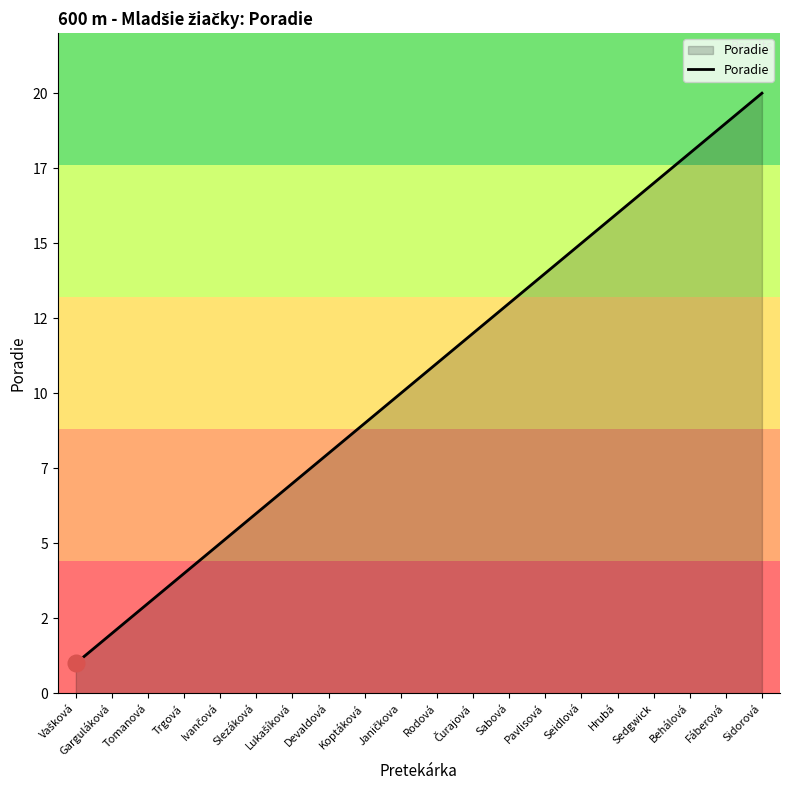

Which has a higher value, Čurajová or Devaldová?

Čurajová